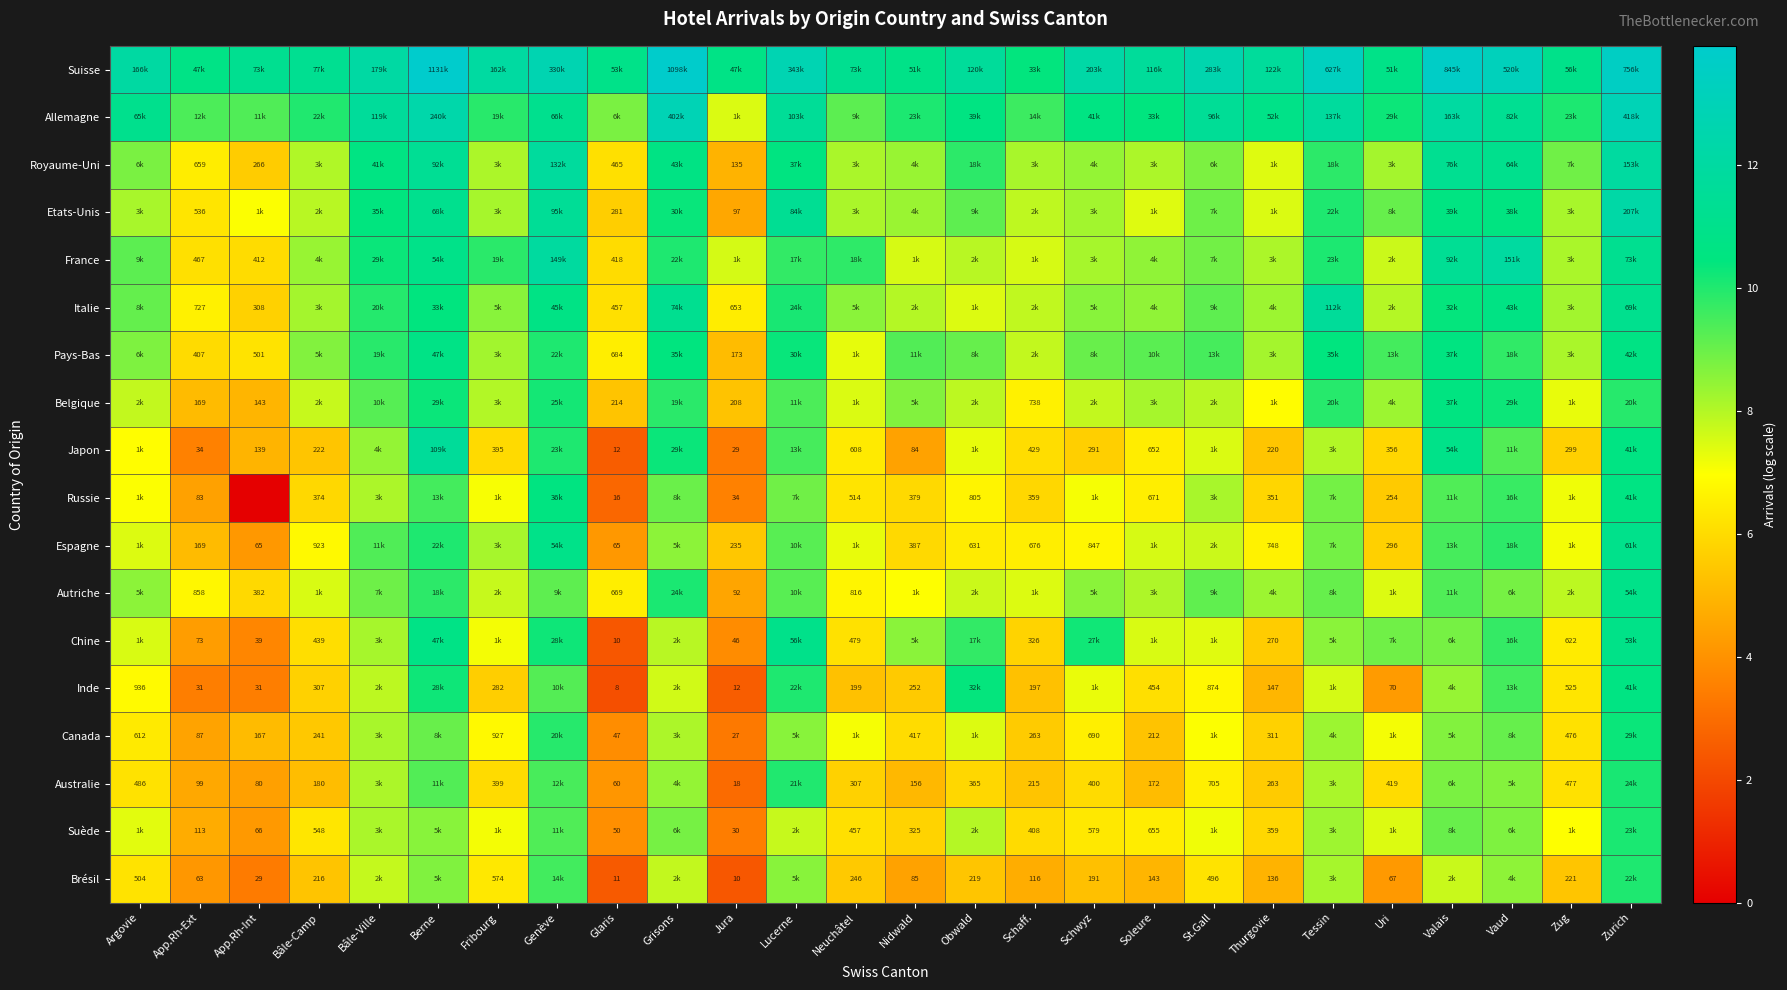

How many values in the Japon series exceed 6?

15